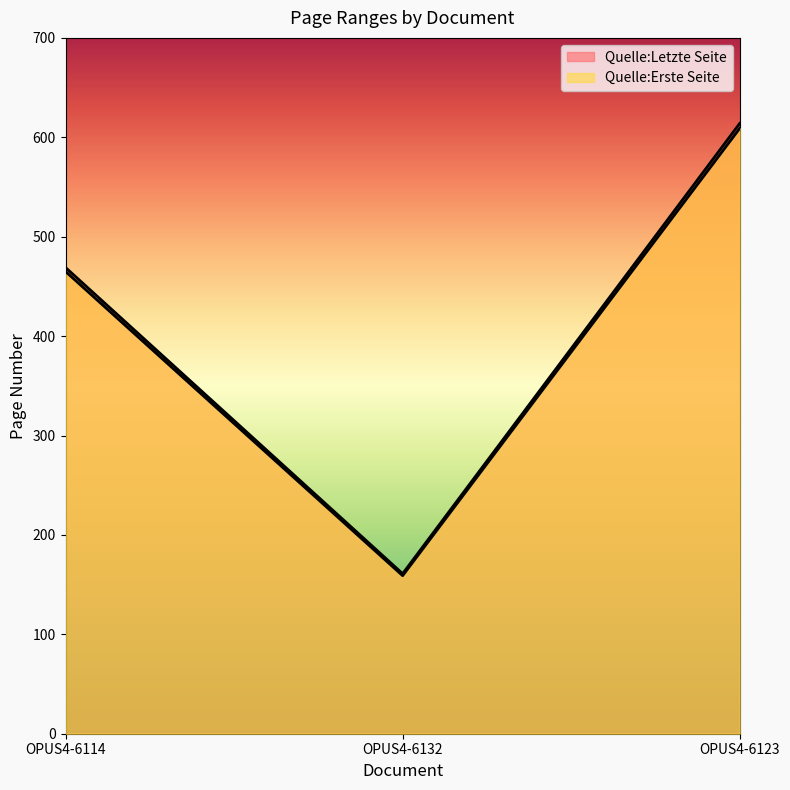

What is the difference between the maximum and minimum values in the Quelle:Erste Seite series?

450